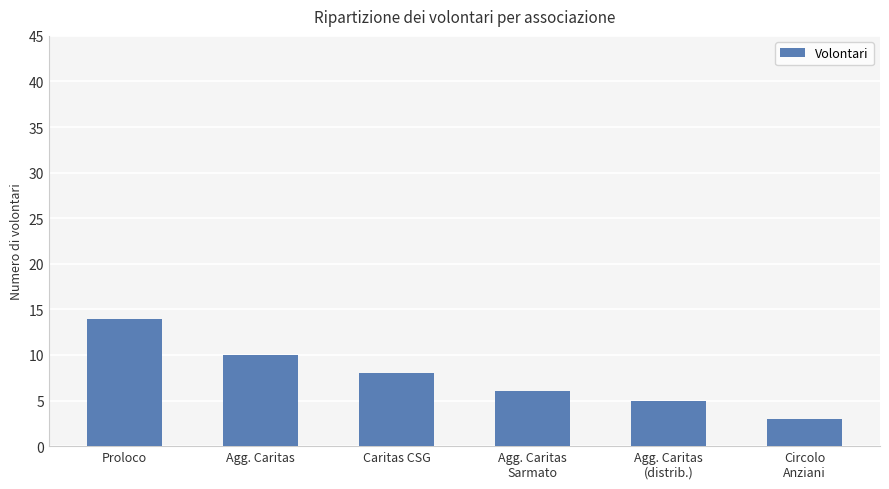

Which category has the highest value across all series?

Proloco